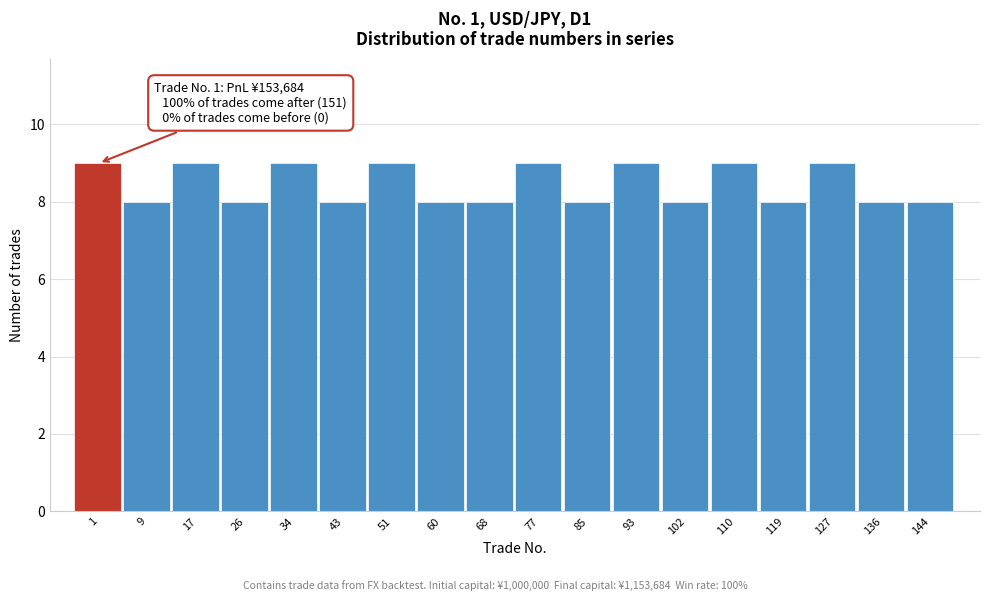

Reading left to right, extract all data points from this chart.

9	8	9	8	9	8	9	8	8	9	8	9	8	9	8	9	8	8